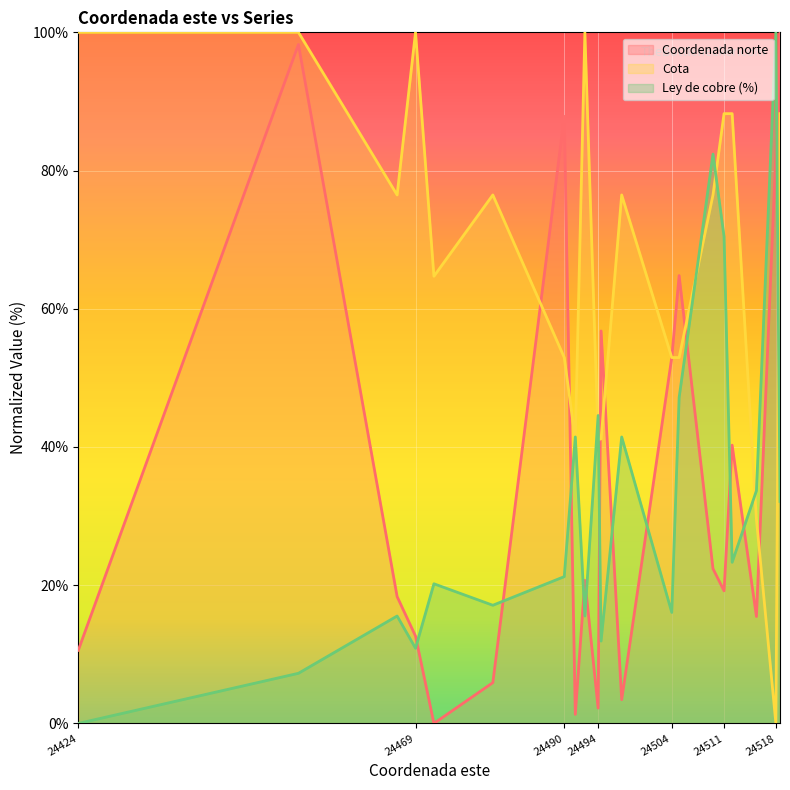

Reading left to right, transcribe all the data shown in this chart.

Coordenada norte: 10.6	98.2	18.4	12.6	0.0	5.9	87.8	1.3	20.7	2.2	56.8	3.4	52.9	64.8	22.4	19.2	40.3	15.5	82.6	100.0
Cota: 100.0	100.0	76.5	100.0	64.7	76.5	52.9	41.1	100.0	41.1	41.2	76.5	52.9	52.9	76.5	88.2	88.2	29.5	0.0	88.2
Ley de cobre (%): 0.0	7.3	15.5	10.9	20.2	17.1	21.2	41.5	15.5	44.6	11.9	41.5	16.1	47.2	82.4	70.5	23.3	33.7	100.0	32.1